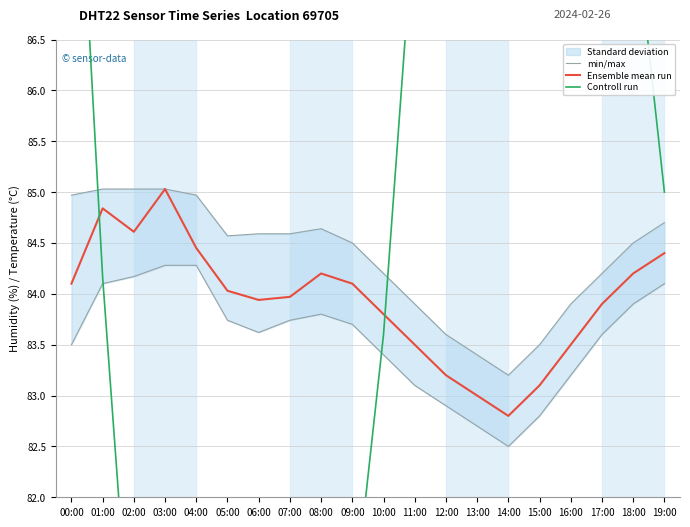

Which series has the widest spread of values?

Controll run